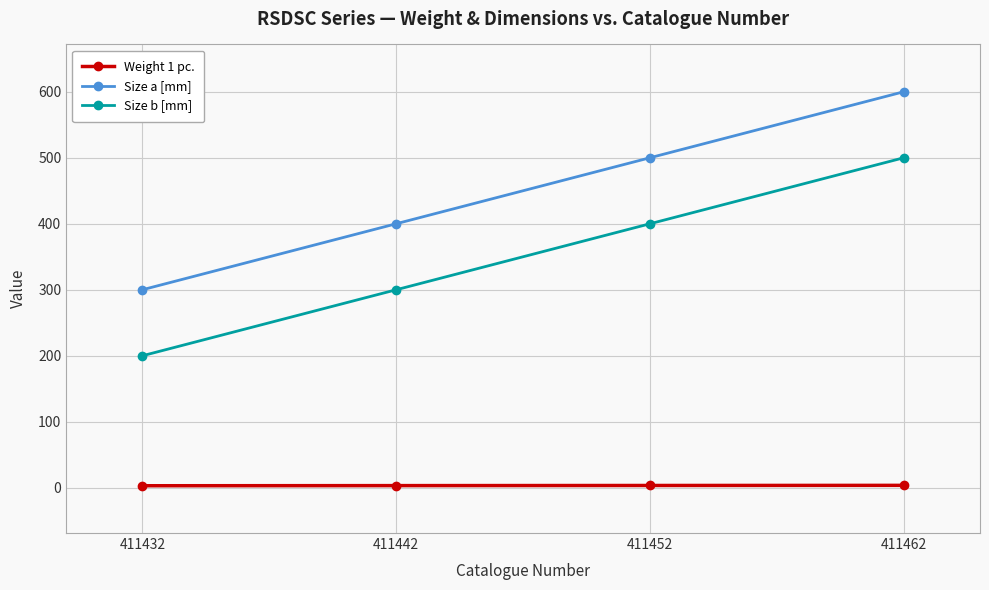

Rank the categories by Size b [mm] value from highest to lowest.

411462, 411452, 411442, 411432